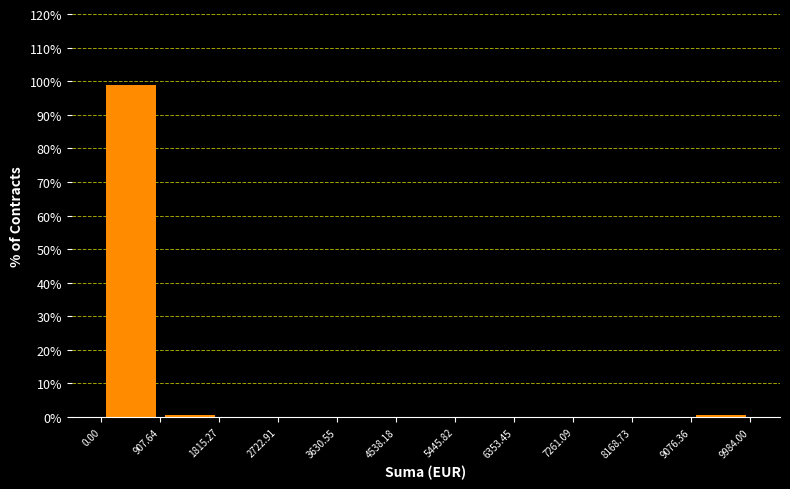

What is the height of the bar covering 0.00 to 907.64 on the x-axis? The values are not printed on the chart, so give them approximately, as read against the axis.

99